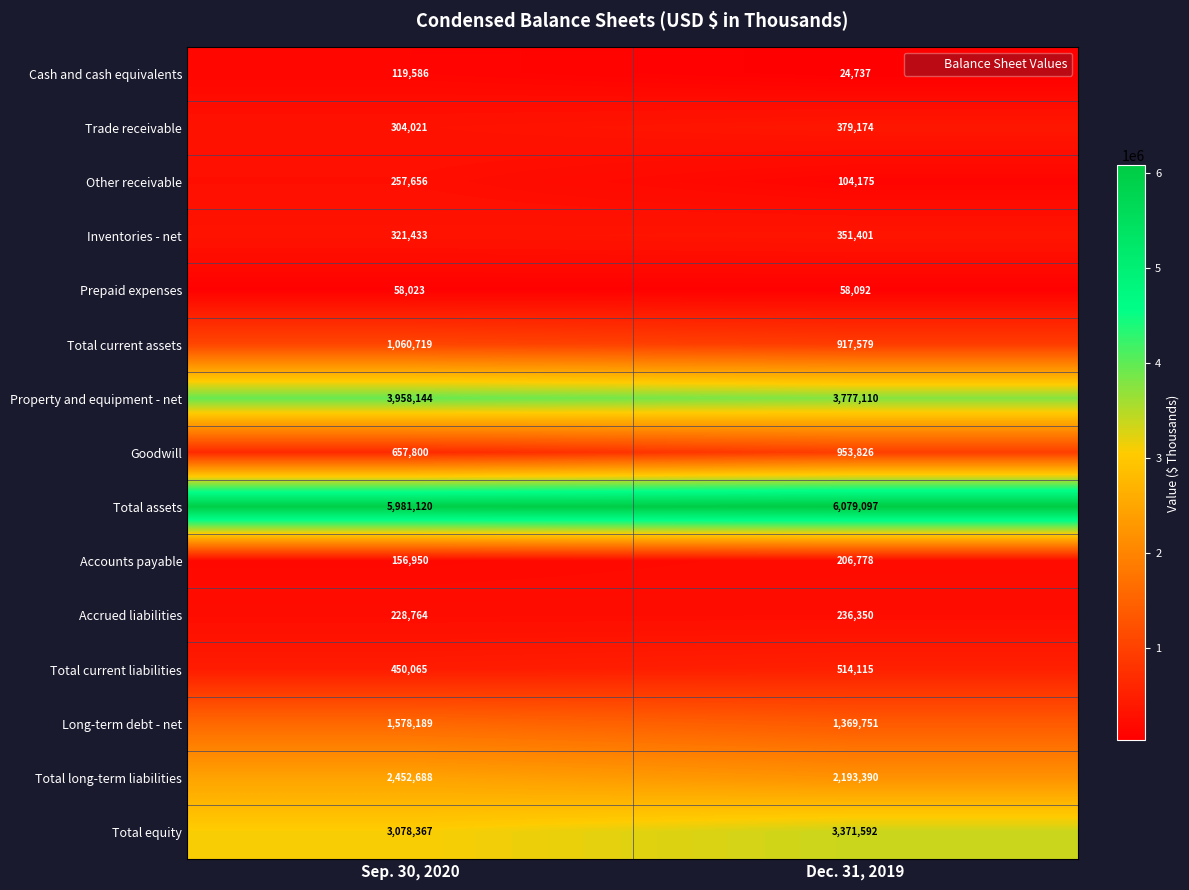

What is the maximum value for Goodwill?

953826